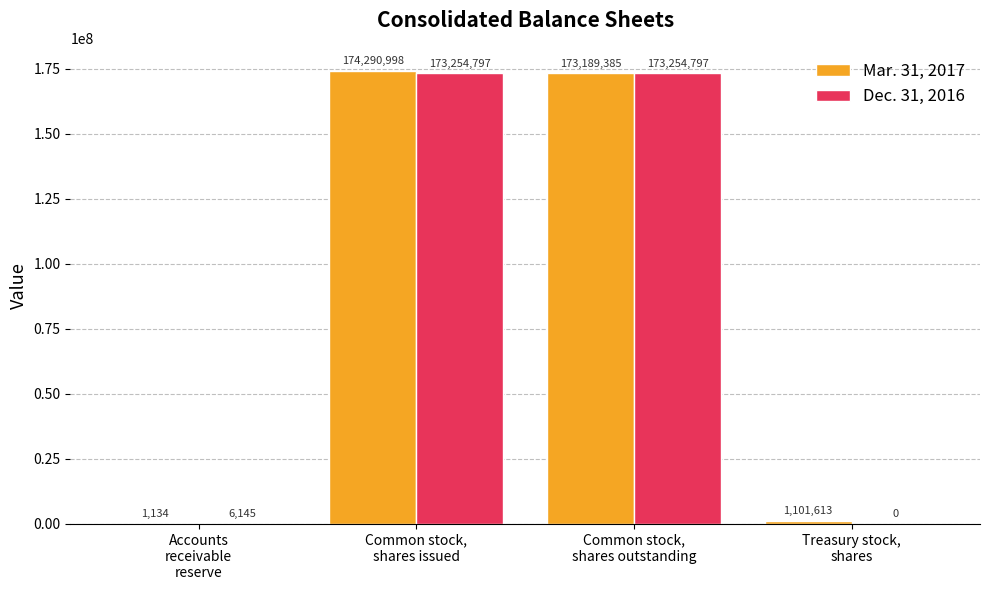

True or false: Dec. 31, 2016 has a value of 93606609 at Common stock,
shares outstanding.

False